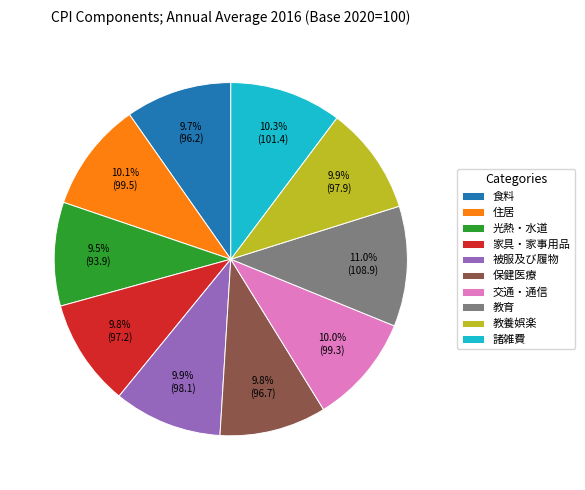

Approximately how many times larger is the value at 家具・家事用品 compared to 光熱・水道?

1.0